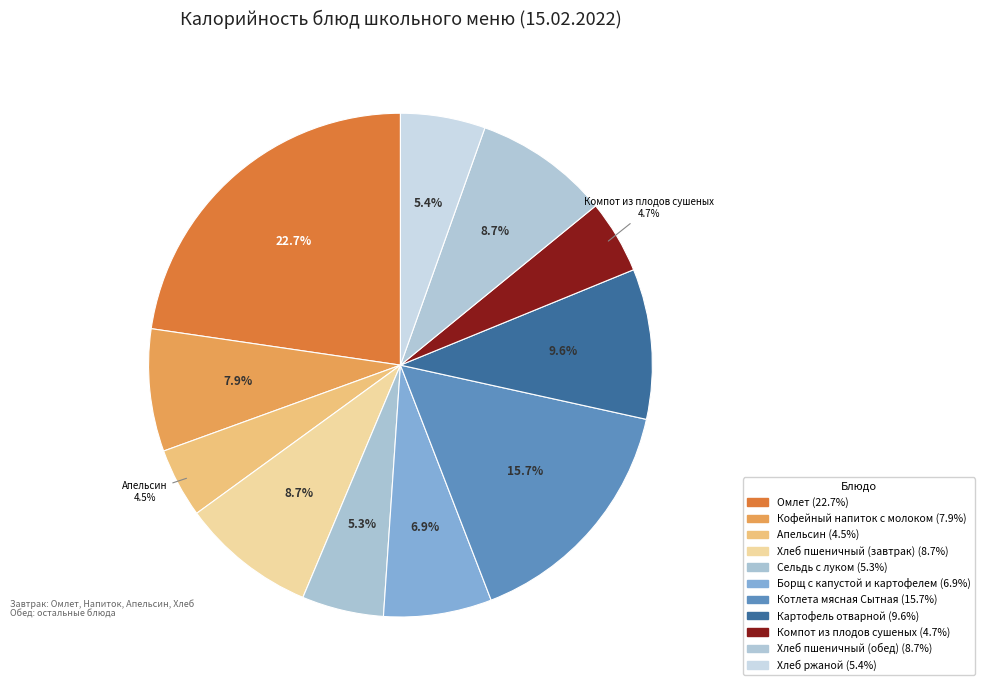

Combined, what portion of the pie is Компот из плодов сушеных and Сельдь с луком?

10.0%